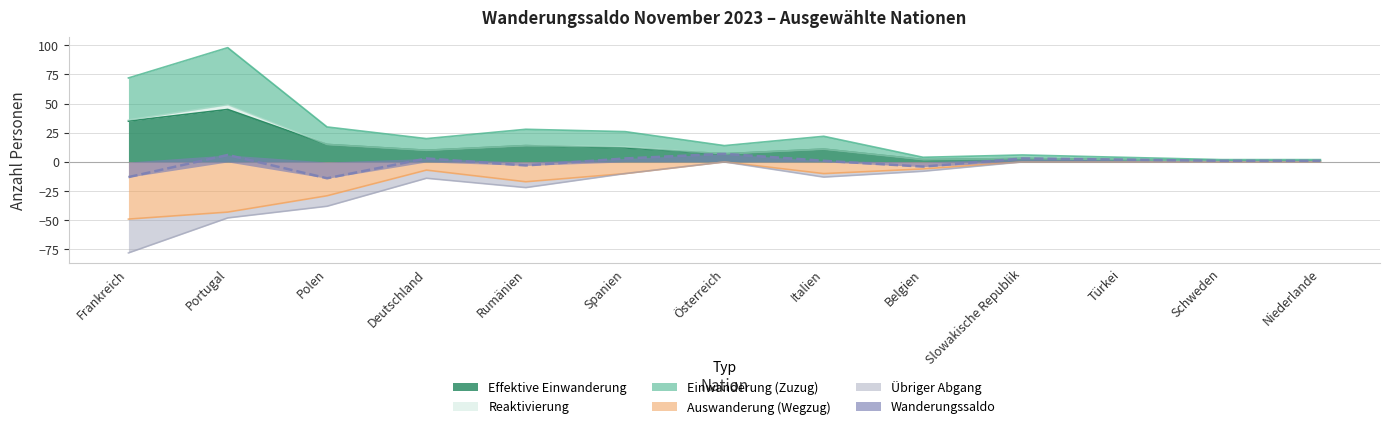

What is the label of the 1st point from the right?

Niederlande